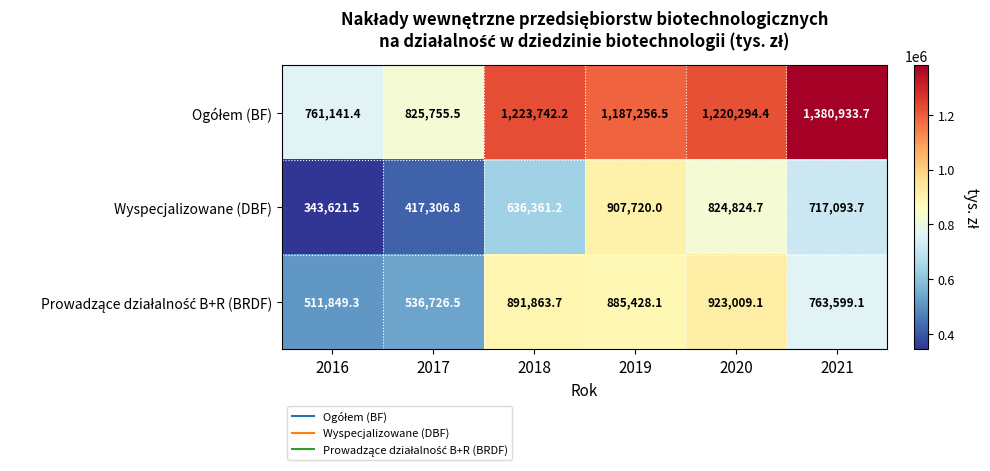

Which series changed the most between 2018 and 2020?

Wyspecjalizowane (DBF)